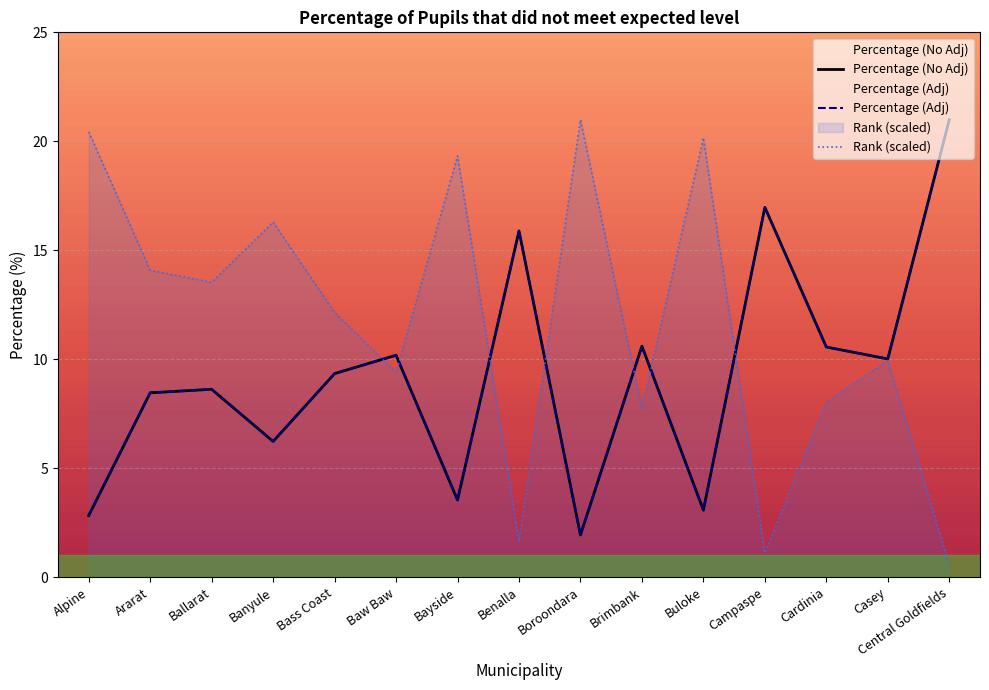

The value of Percentage (No Adj) at Bass Coast is 5.6. True or false?

False